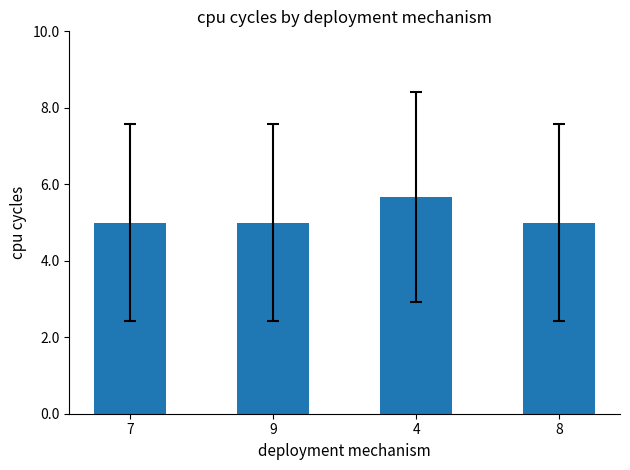

Read the value at 9.

5.0